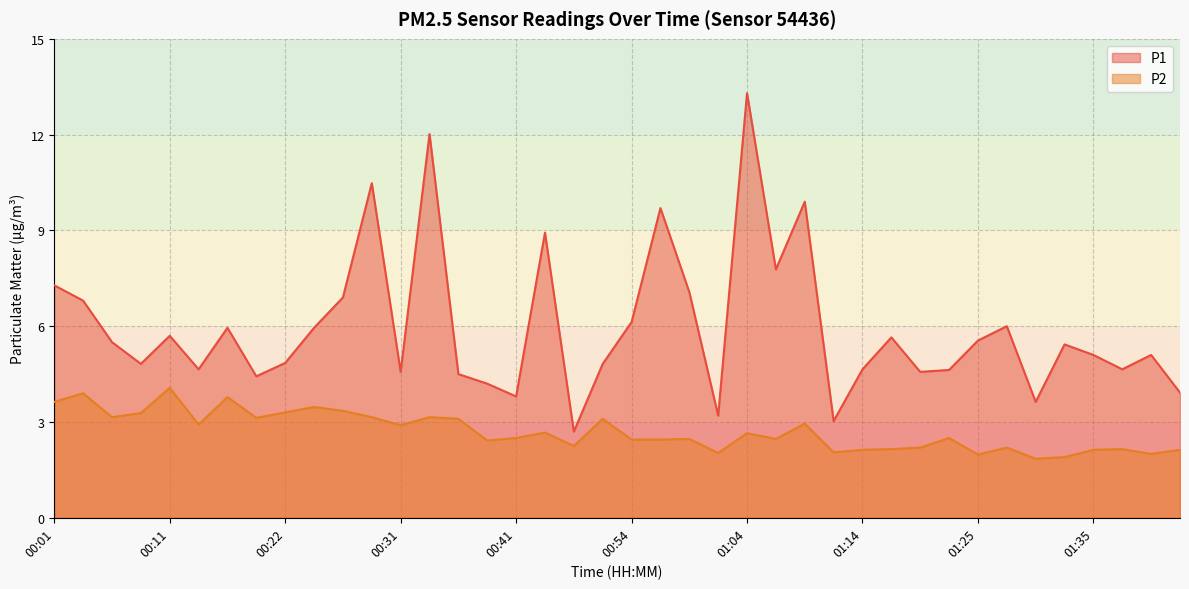

Does the chart have visible grid lines?

Yes